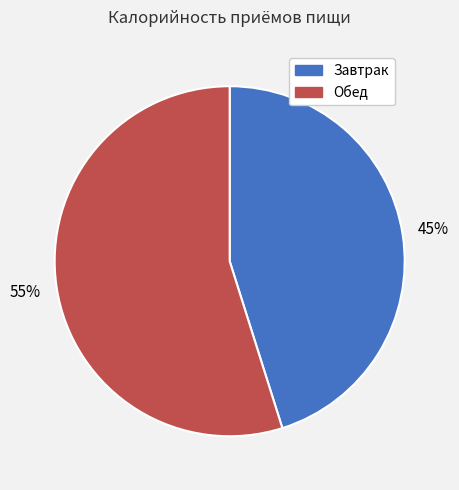

To the nearest percent, what is the average slice percentage?

50%